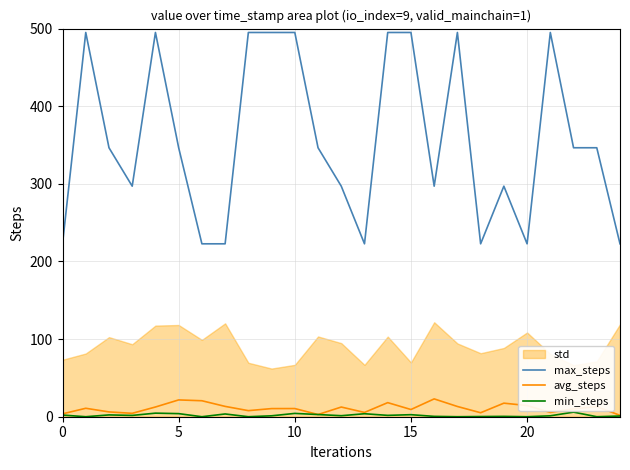

The avg_steps series shows 3.7 at 0. True or false?

True